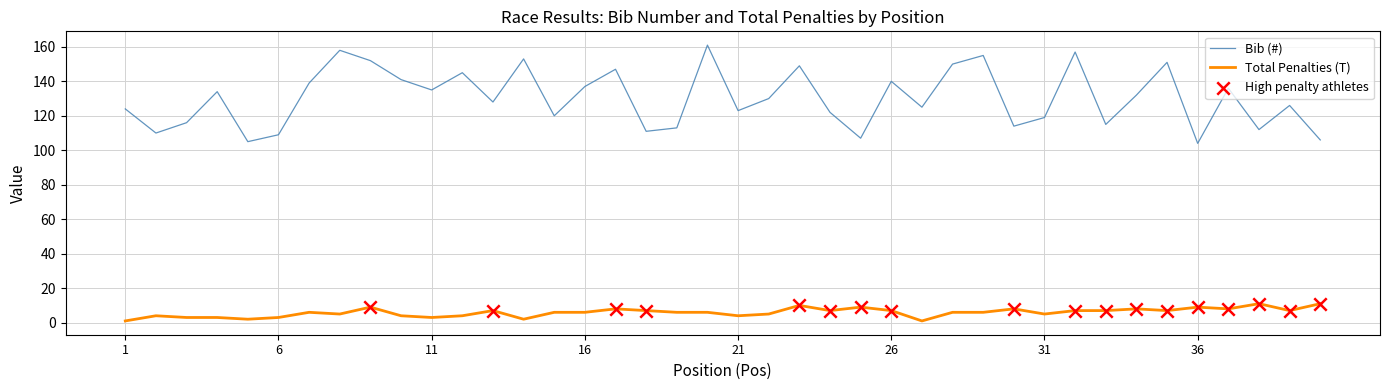

At how many categories does at least one series exceed 129?

20